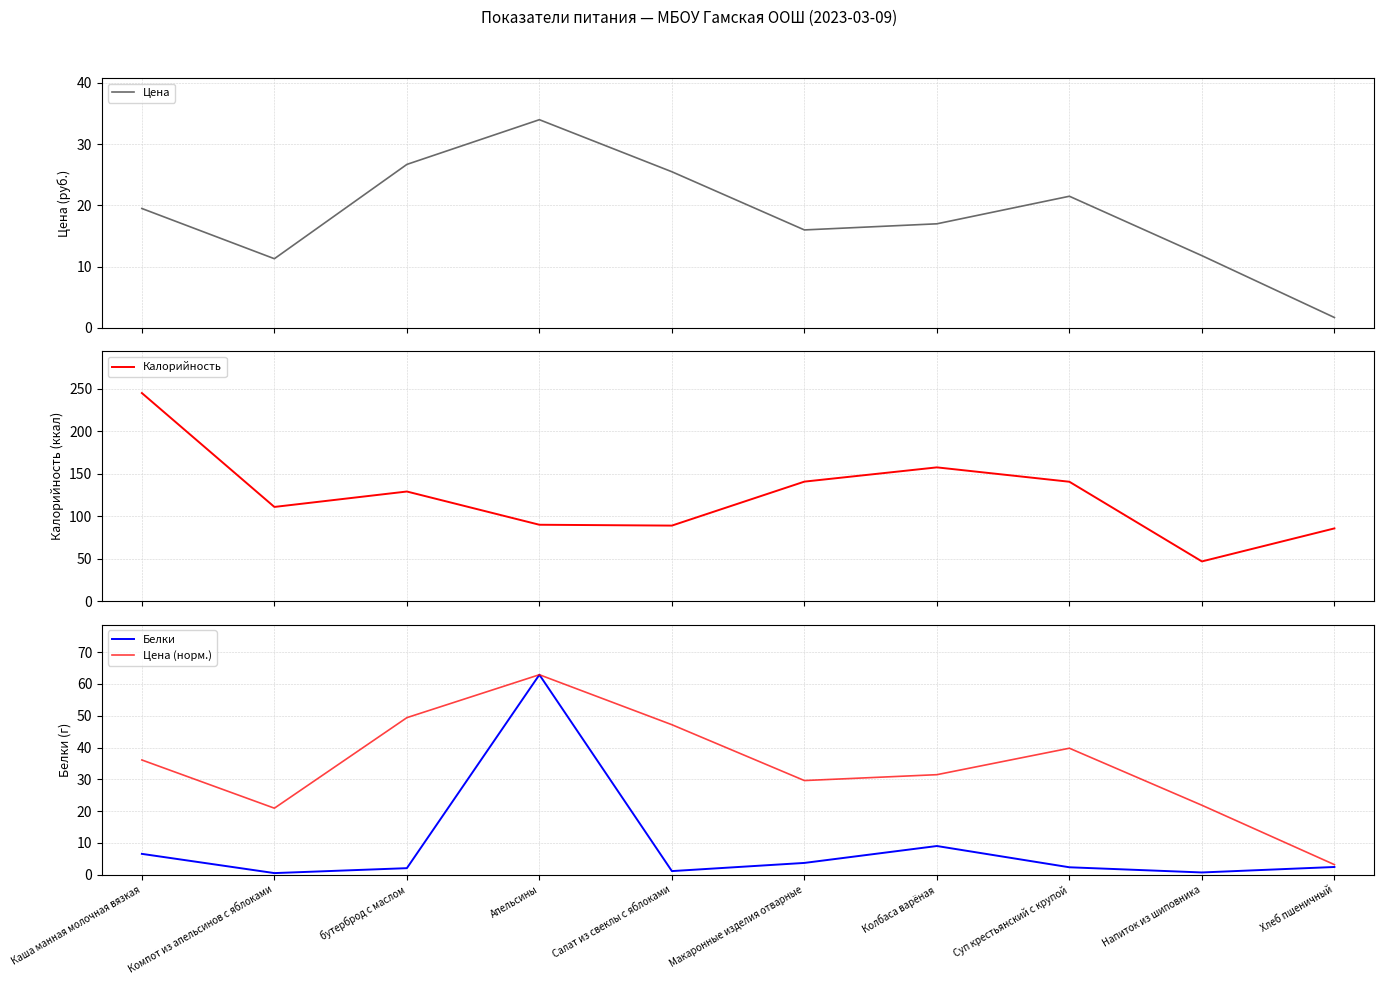

The Калорийность series shows 9.7 at Напиток из шиповника. True or false?

False